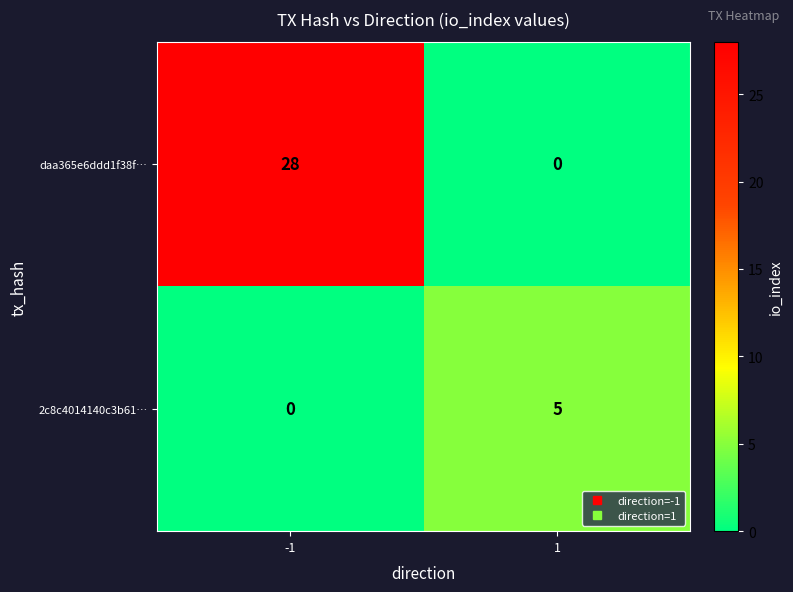

What is the greatest value displayed?

28